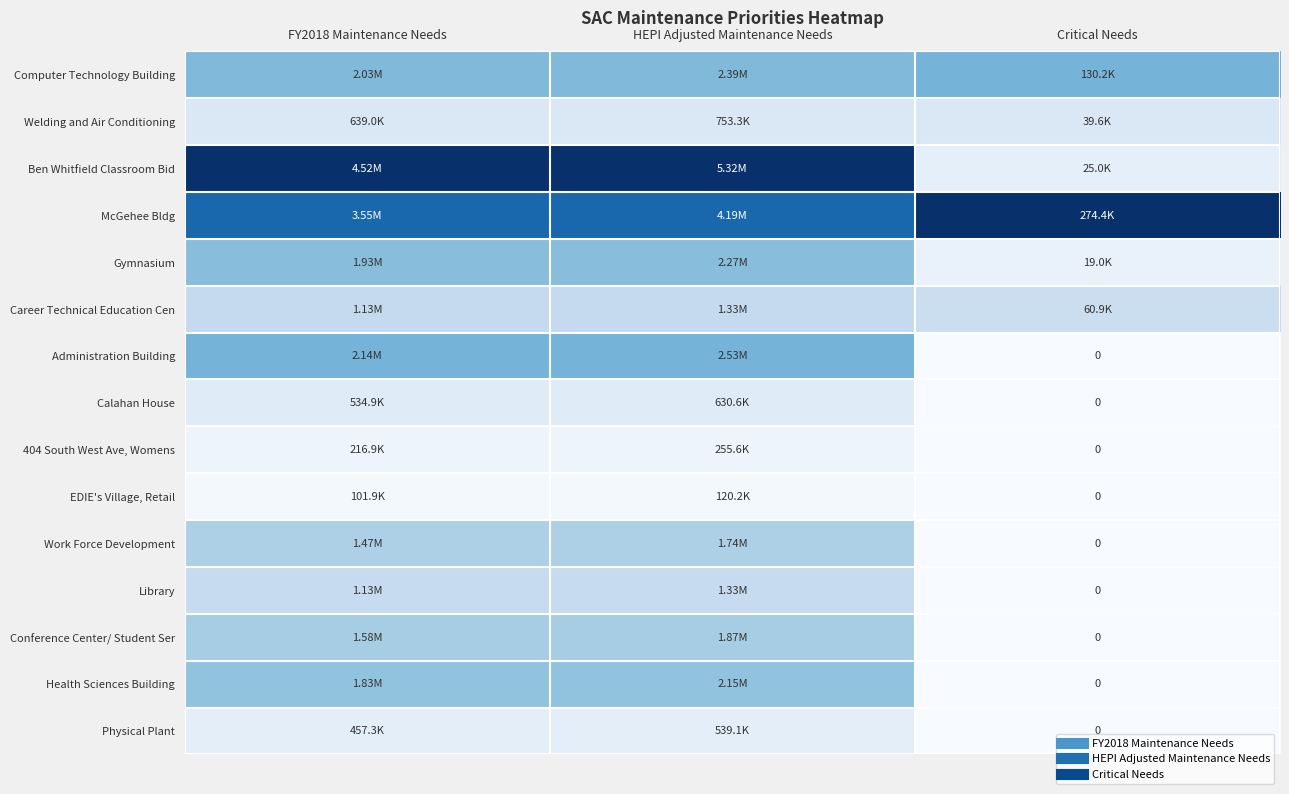

At Critical Needs, list the series in order from largest to smallest.

McGehee Bldg, Computer Technology Building, Career Technical Education Cen, Welding and Air Conditioning, Ben Whitfield Classroom Bid, Gymnasium, Administration Building, Calahan House, 404 South West Ave, Womens, EDIE's Village, Retail, Work Force Development, Library, Conference Center/ Student Ser, Health Sciences Building, Physical Plant